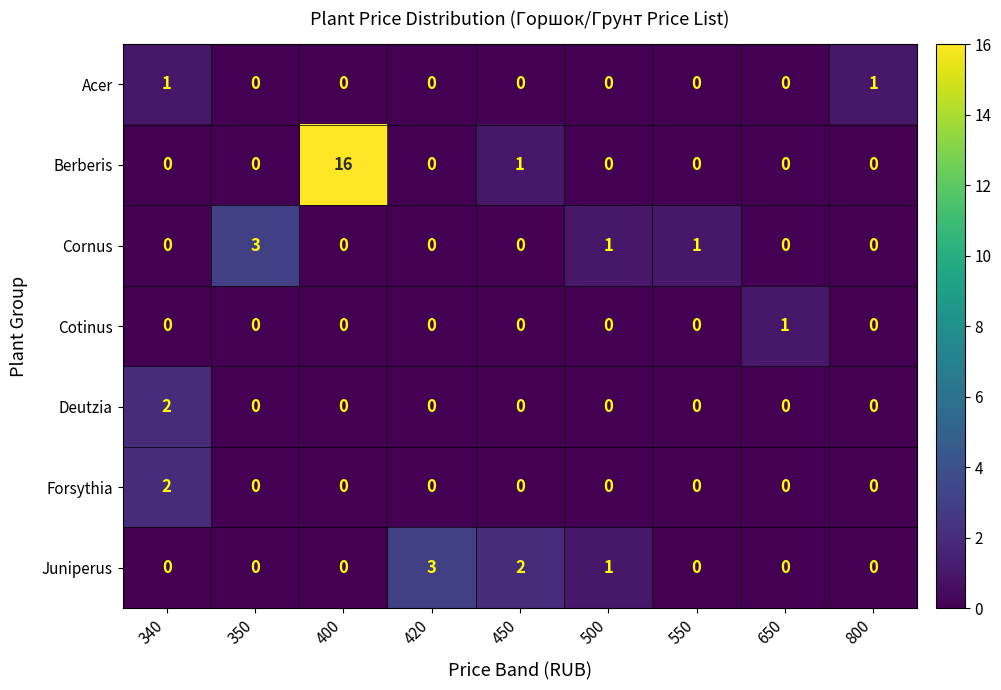

The value of Deutzia at 350 is 0. True or false?

True